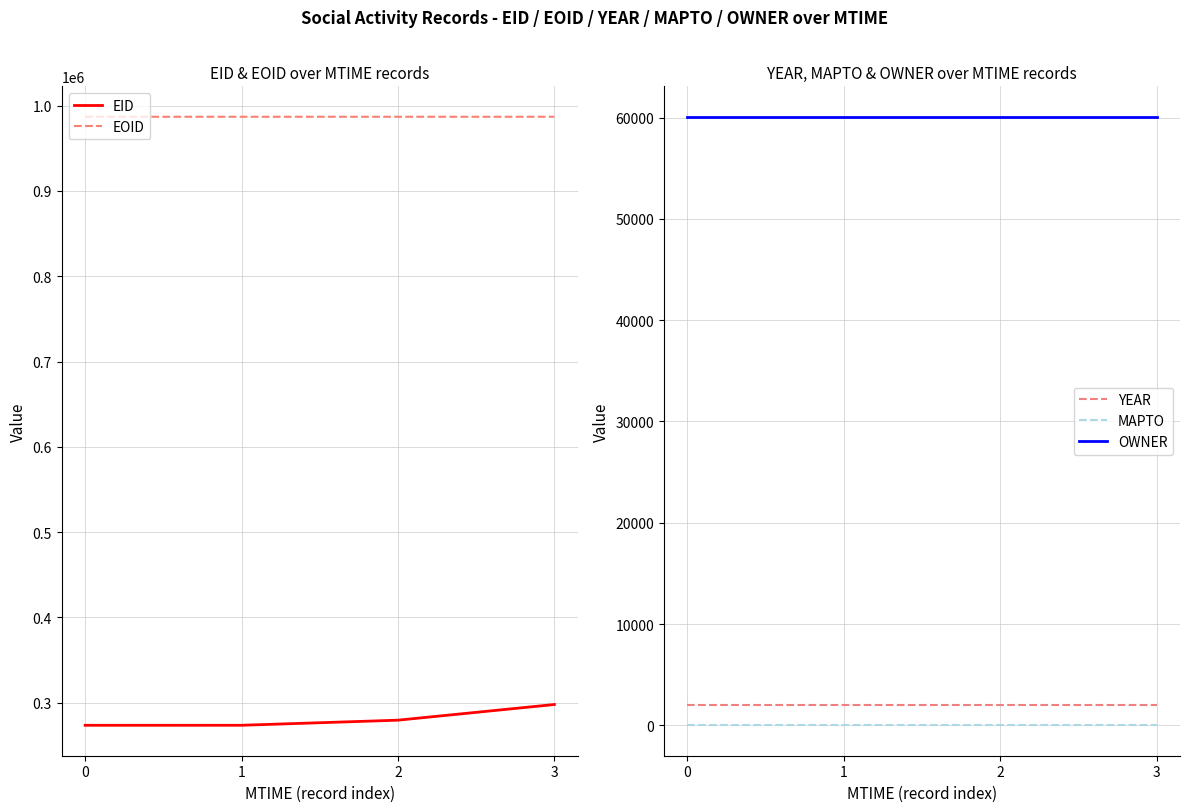

What is the difference between the maximum and minimum values in the EOID series?

6